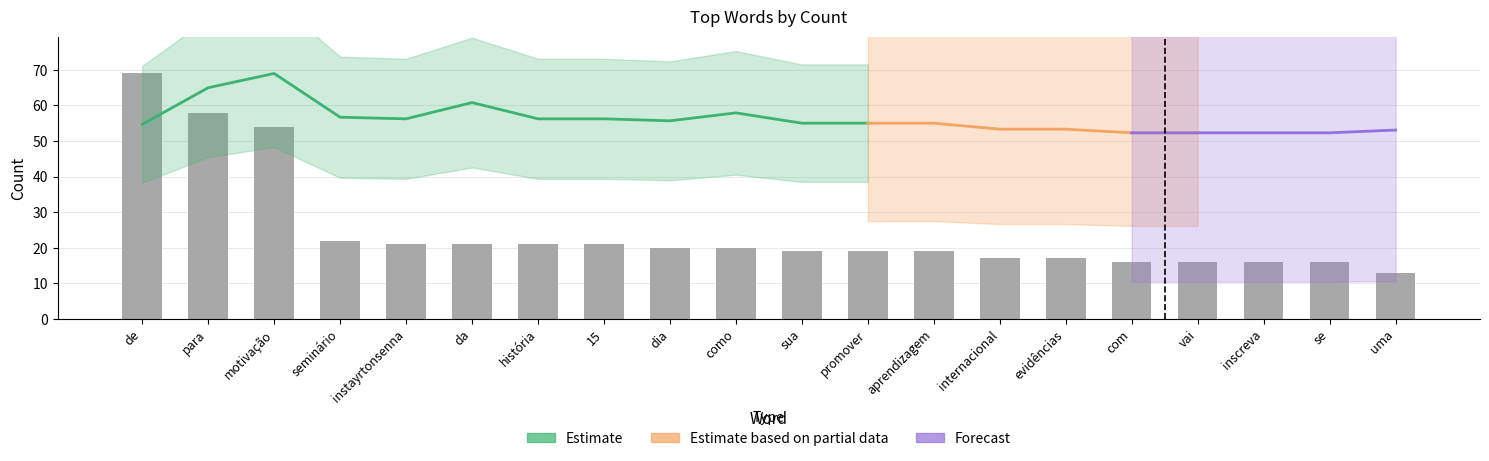

What is the difference between the second highest and second lowest values?

42